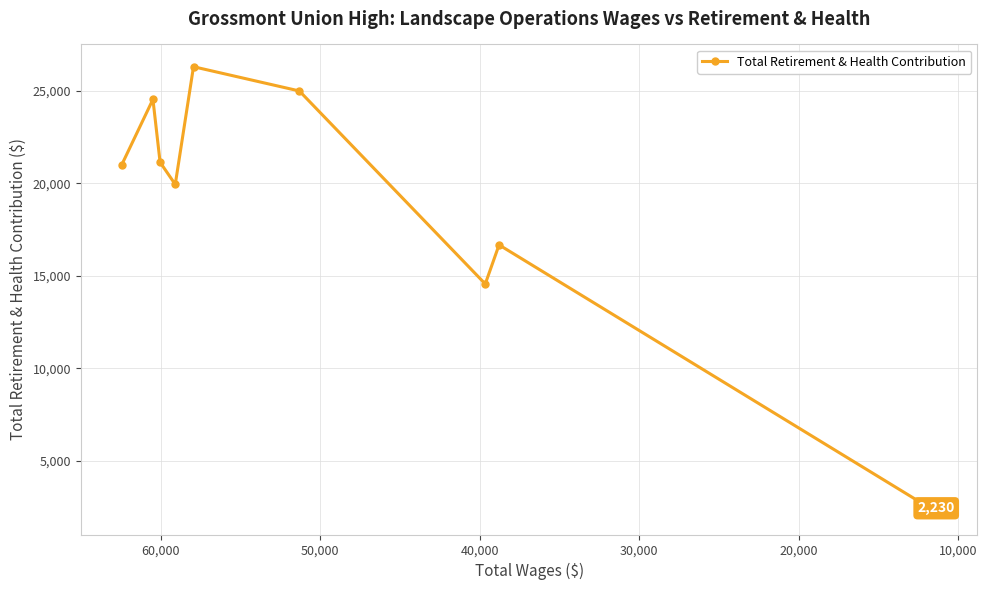

How many points are lower than both their immediate neighbors (excluding endpoints)?

2